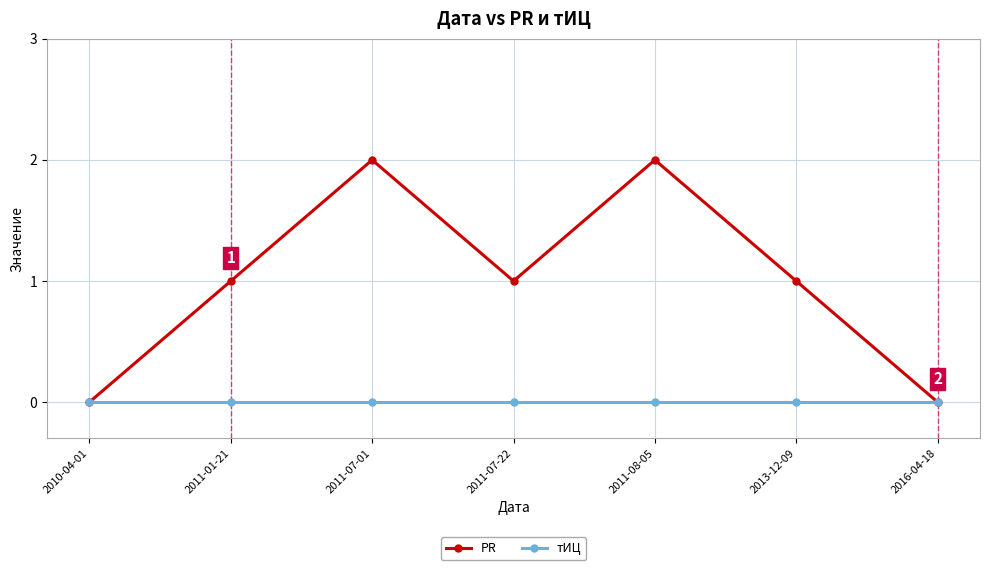

Rank the series by their maximum value, from lowest to highest.

тИЦ, PR